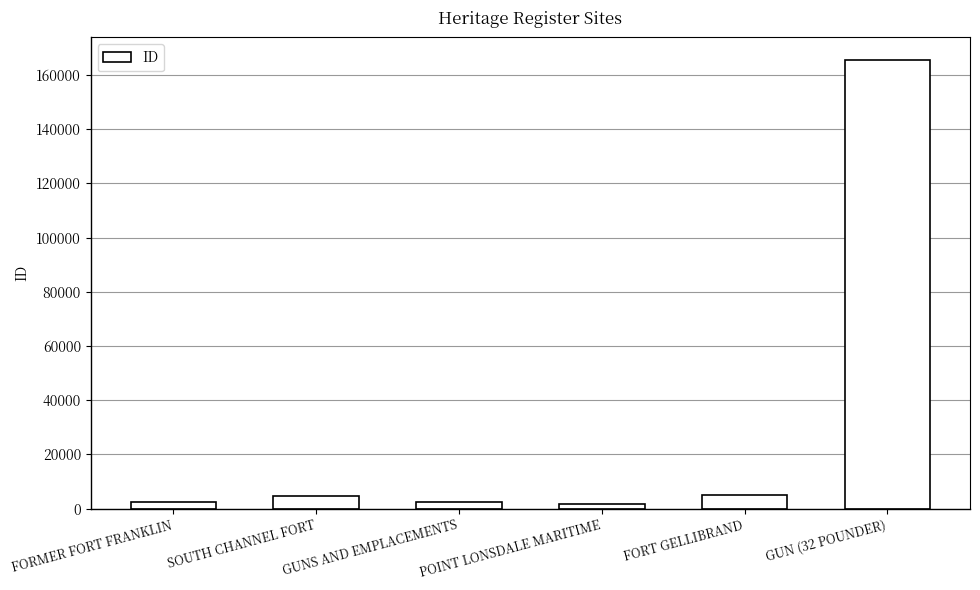

Which has a higher value, GUN (32 POUNDER) or FORT GELLIBRAND?

GUN (32 POUNDER)